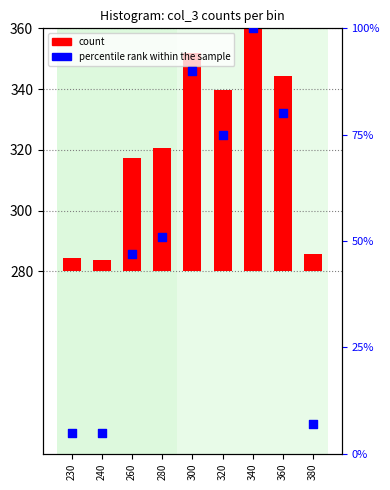

Which series has the largest Y range (max minus min)?

percentile rank within the sample